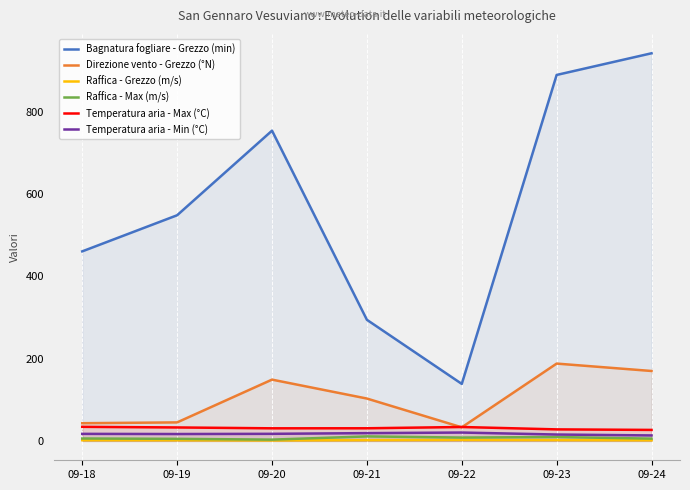

What is the approximate value of Direzione vento - Grezzo (°N) at 09-18?

43.0